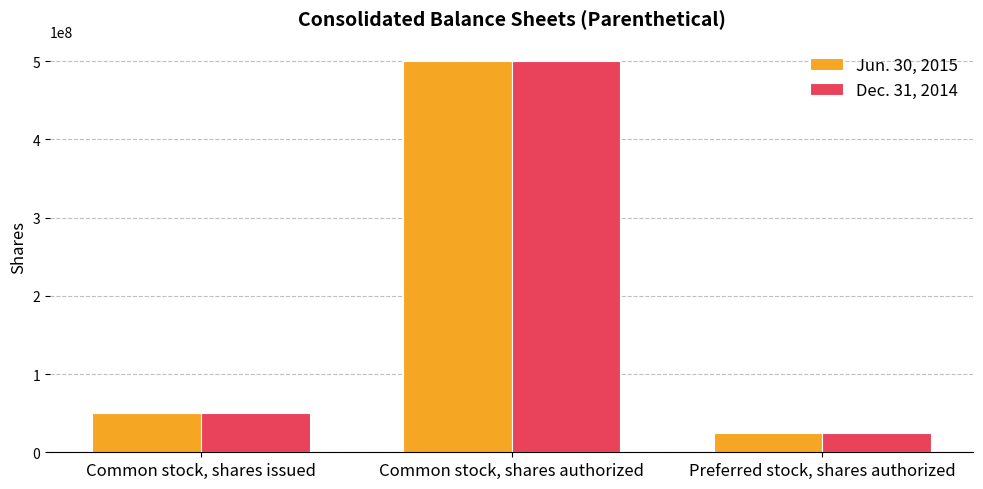

Reading left to right, what are all the values shown in this chart?

Jun. 30, 2015: 50220000	500000000	25000000
Dec. 31, 2014: 50170000	500000000	25000000